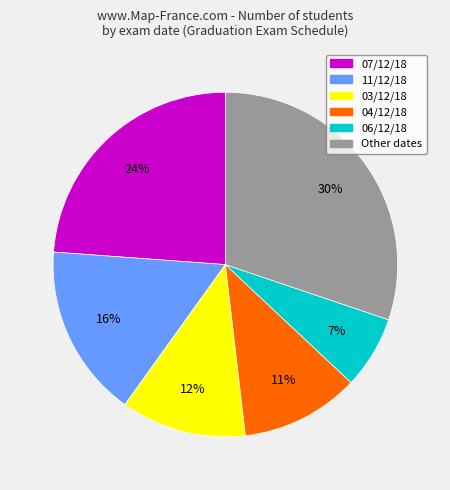

Is there any slice that represents more than half of the pie?

No